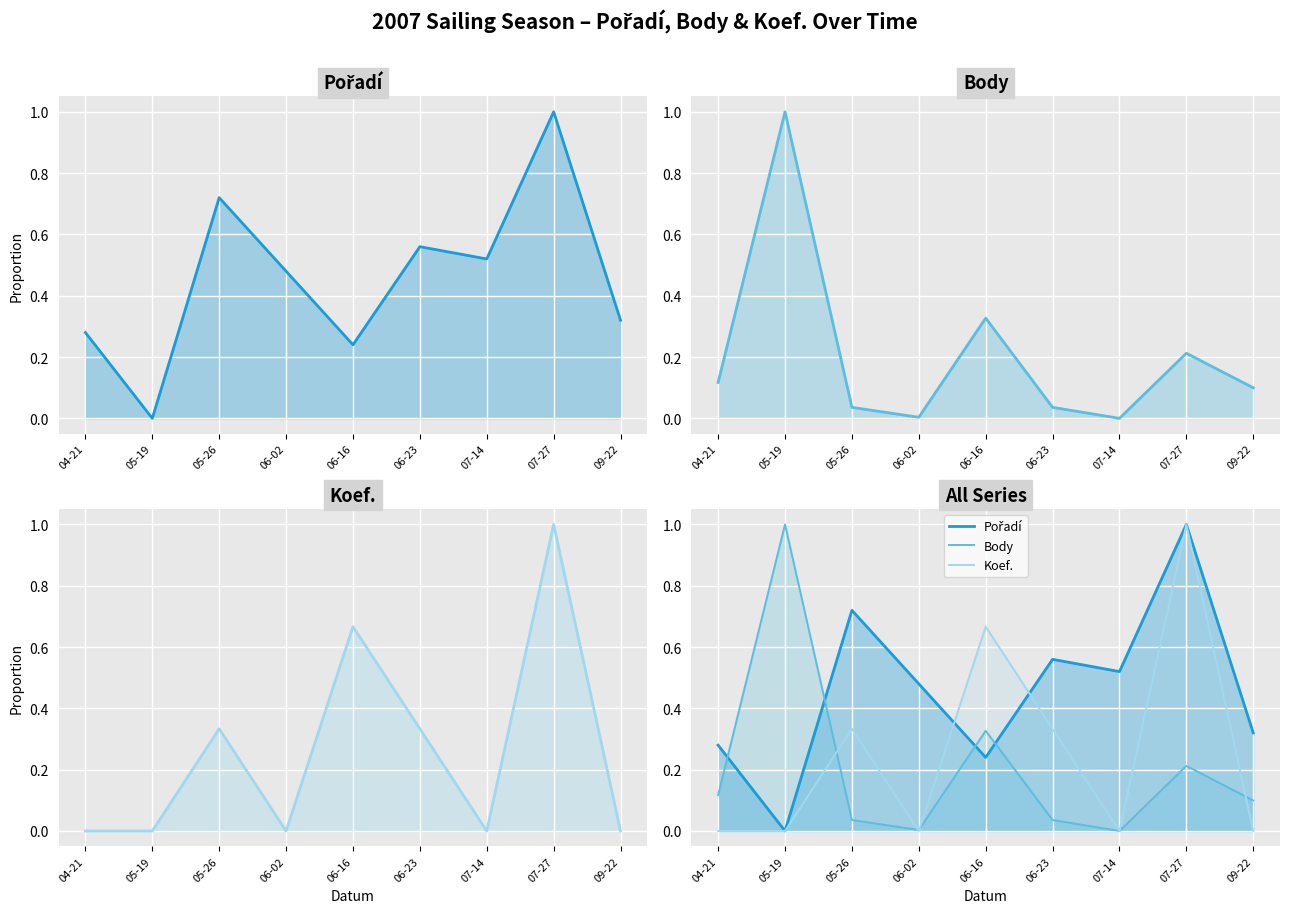

What is the value of the Pořadí point at the 1st from the left?

0.3